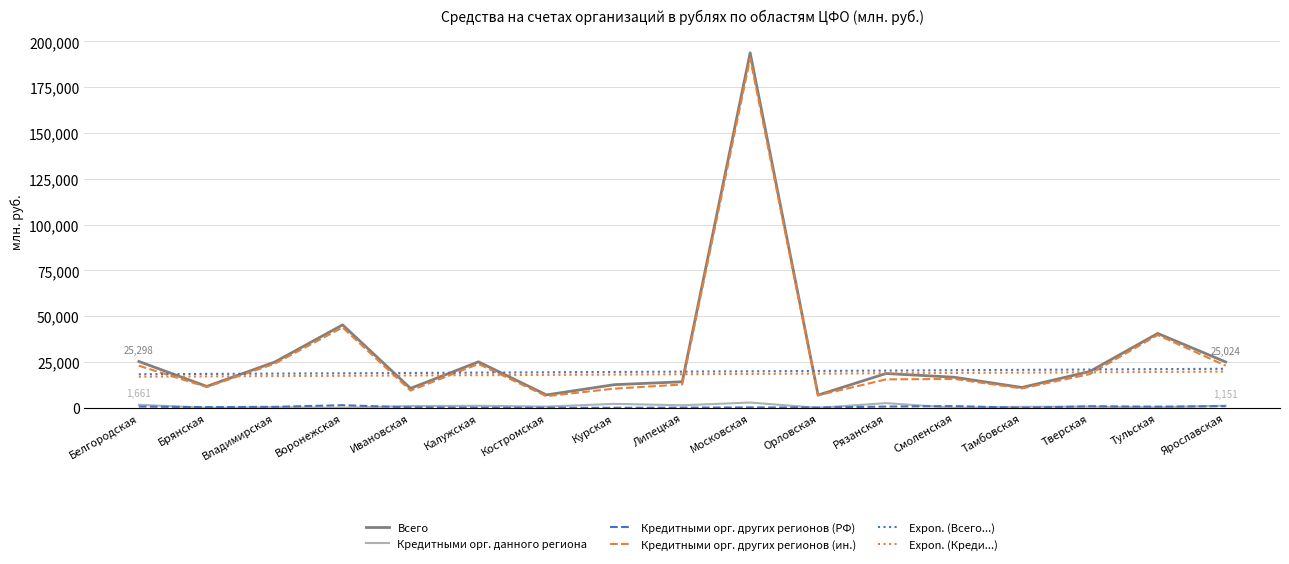

What is the maximum value for Expon. (Креди...)?

19748.2